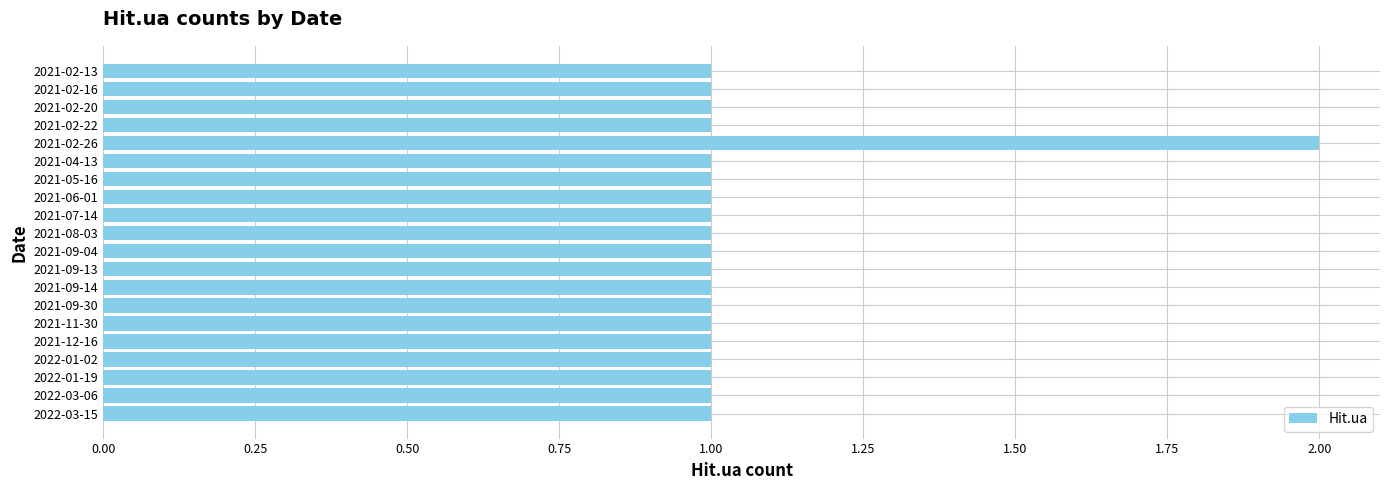

What is the sum of all values?

21